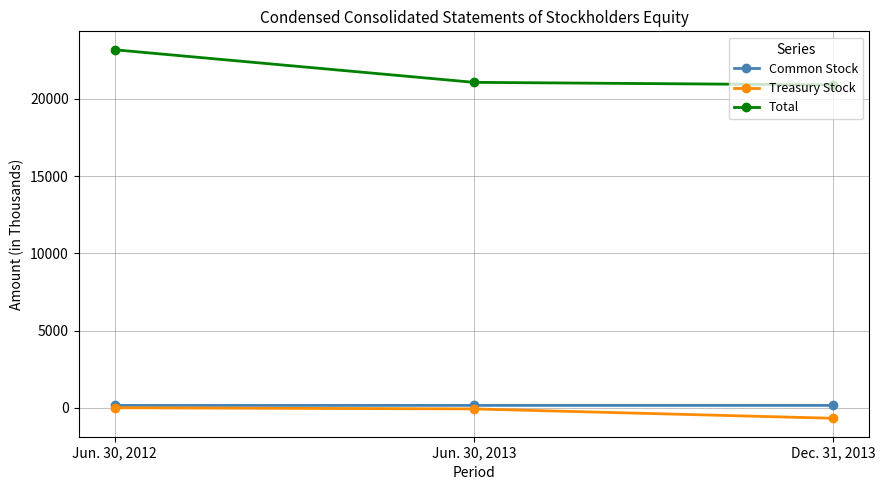

Is the value of Total at Jun. 30, 2013 greater than the value of Treasury Stock at Dec. 31, 2013?

Yes